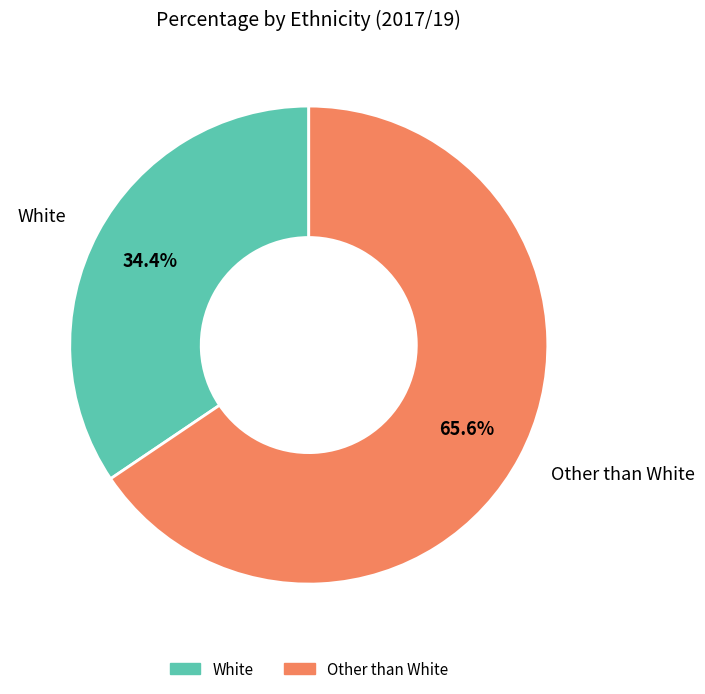

How many segments does this pie chart have?

2